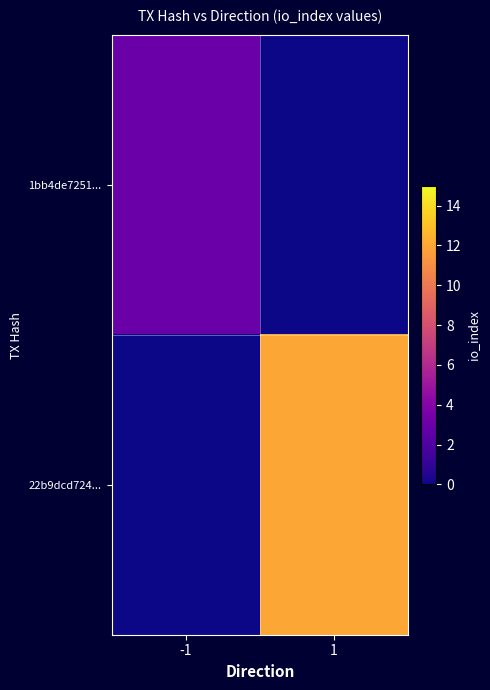

Which has a higher value, 1 or -1?

-1